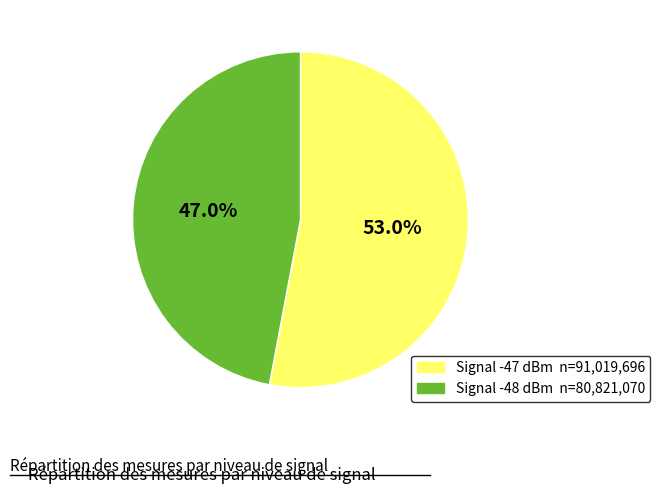

Is there any slice that represents more than half of the pie?

Yes